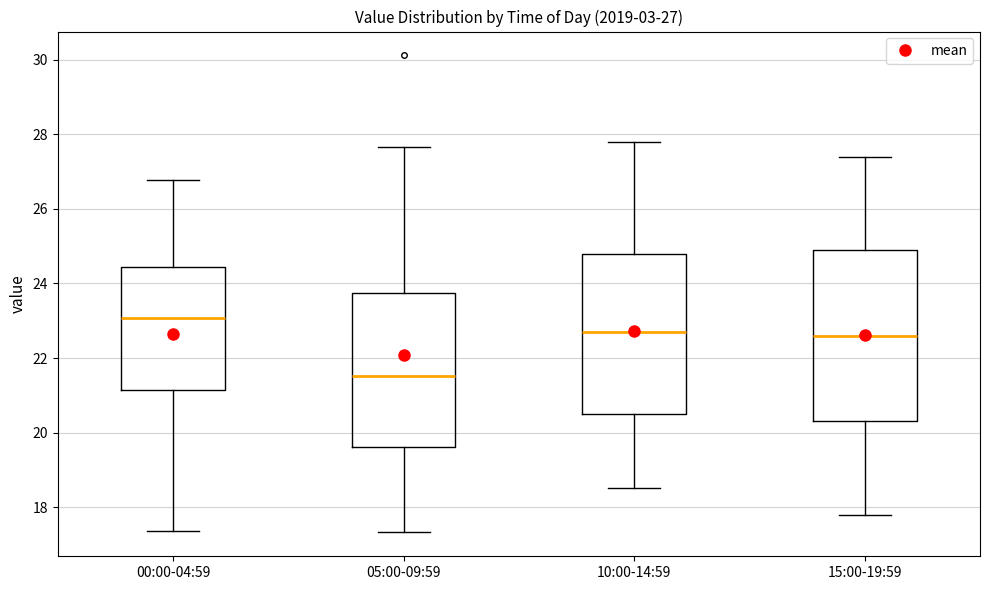

Which box is the tallest, from its lower edge to its upper edge?

15:00-19:59